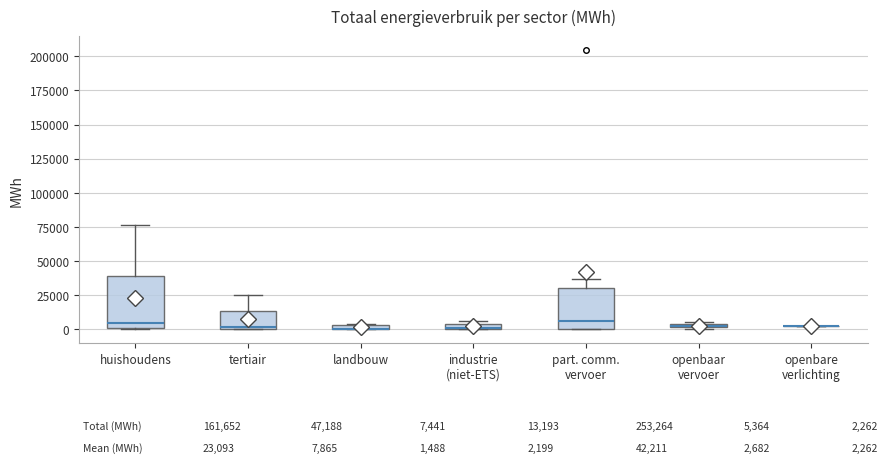

Which box is the tallest, from its lower edge to its upper edge?

huishoudens